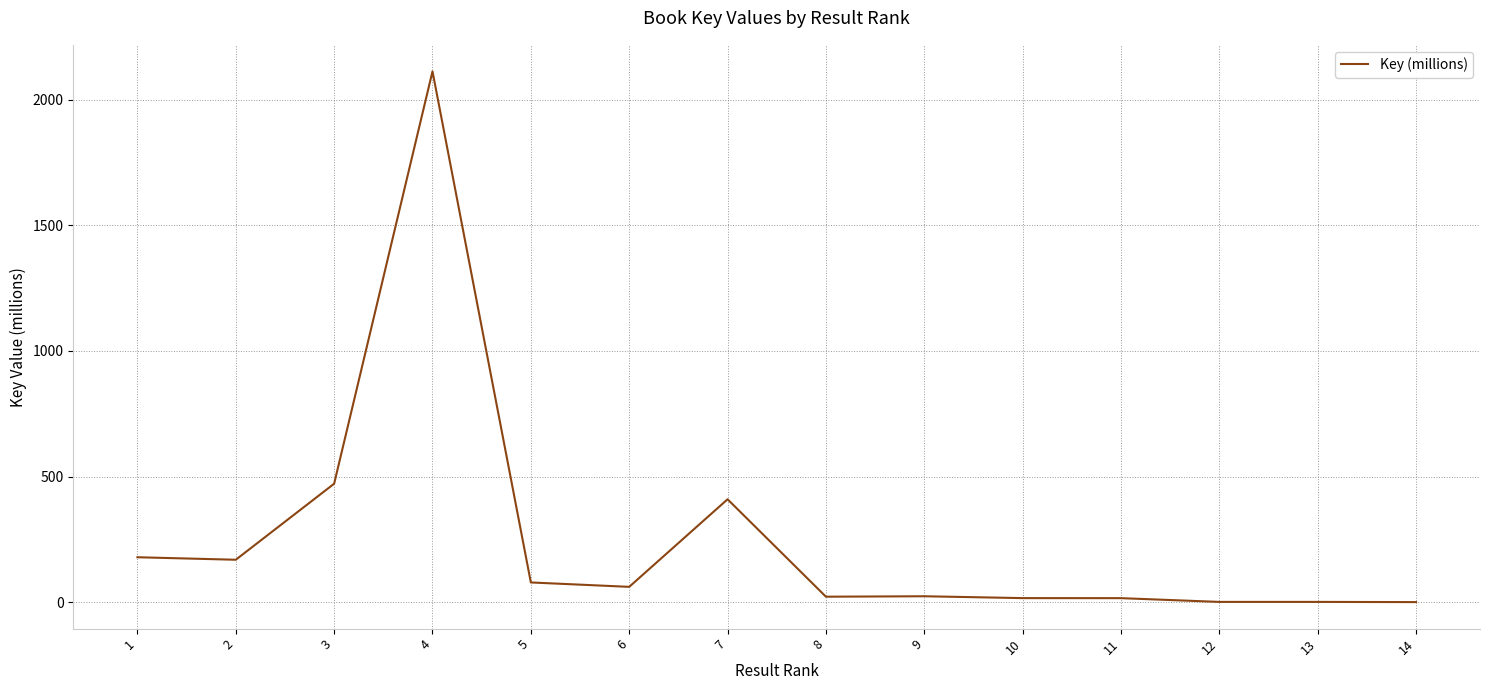

How many series are shown in this chart?

1